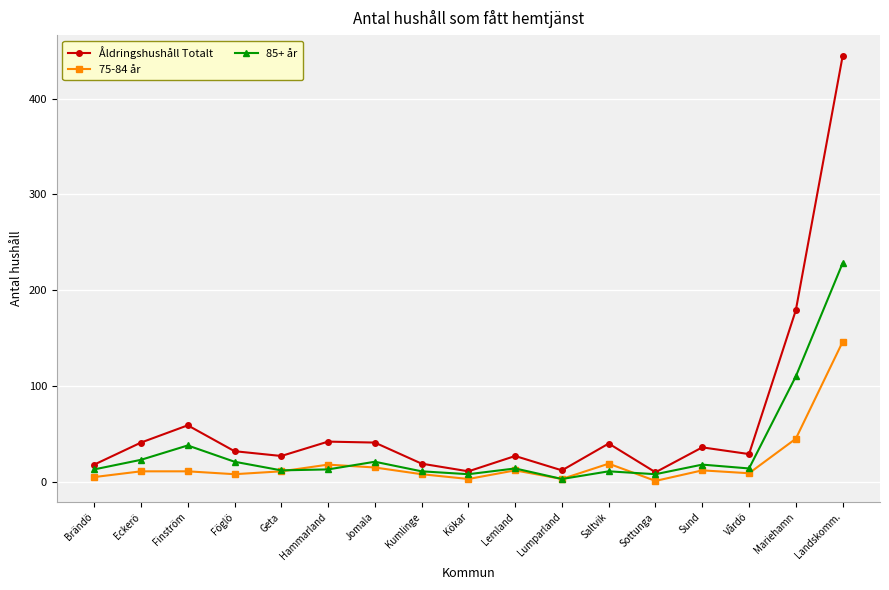

What is the value of the 85+ år point at the 1st from the left?

13